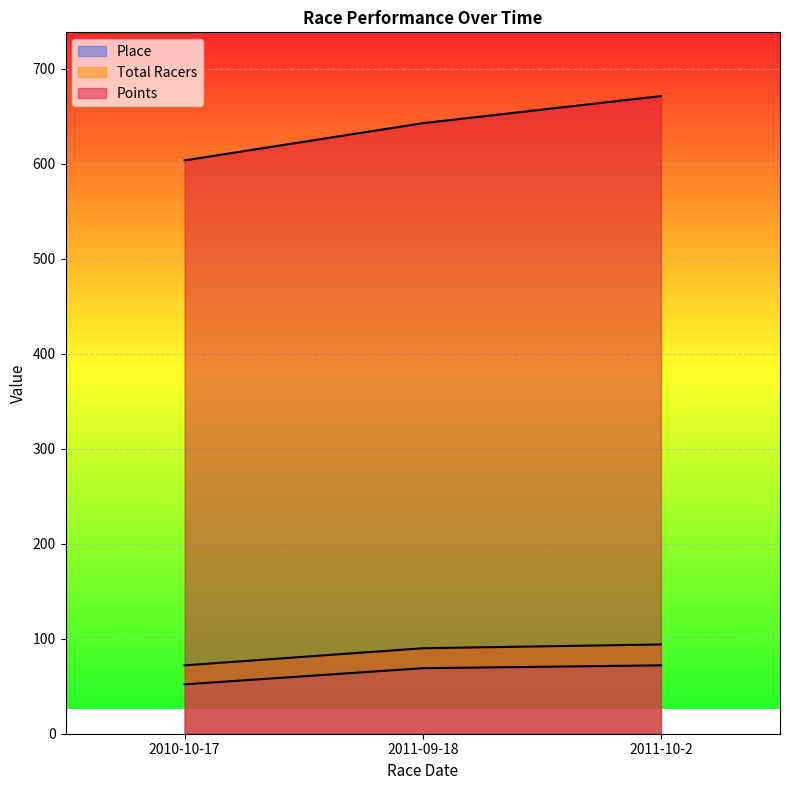

Reading right to left, extract all data points from this chart.

Place: 72.0	69.0	52.0
Total Racers: 94.0	90.0	72.0
Points: 671.4	642.9	603.7